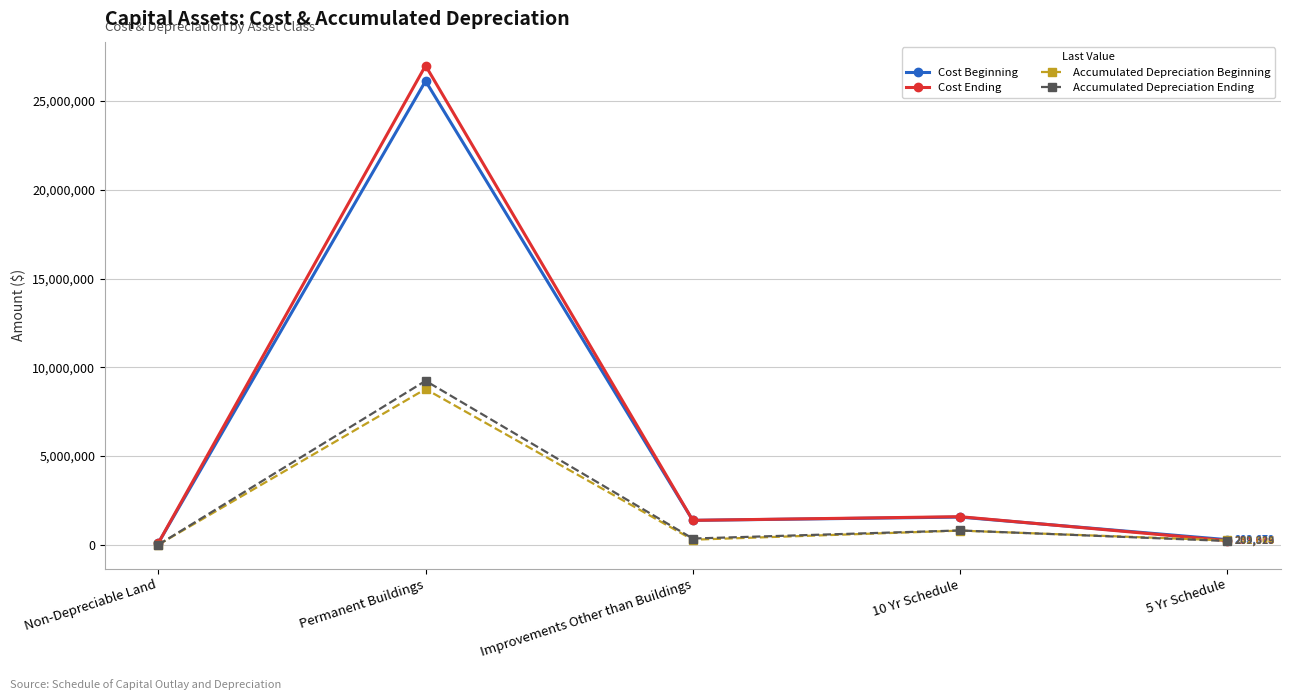

At which category is the sum across all series the highest?

Permanent Buildings